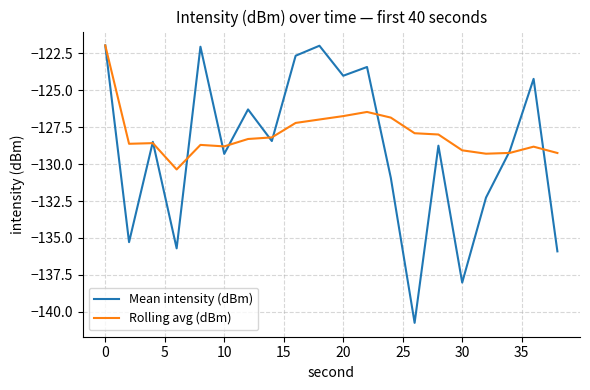

List the series in order of their overall mean, lowest first.

Mean intensity (dBm), Rolling avg (dBm)